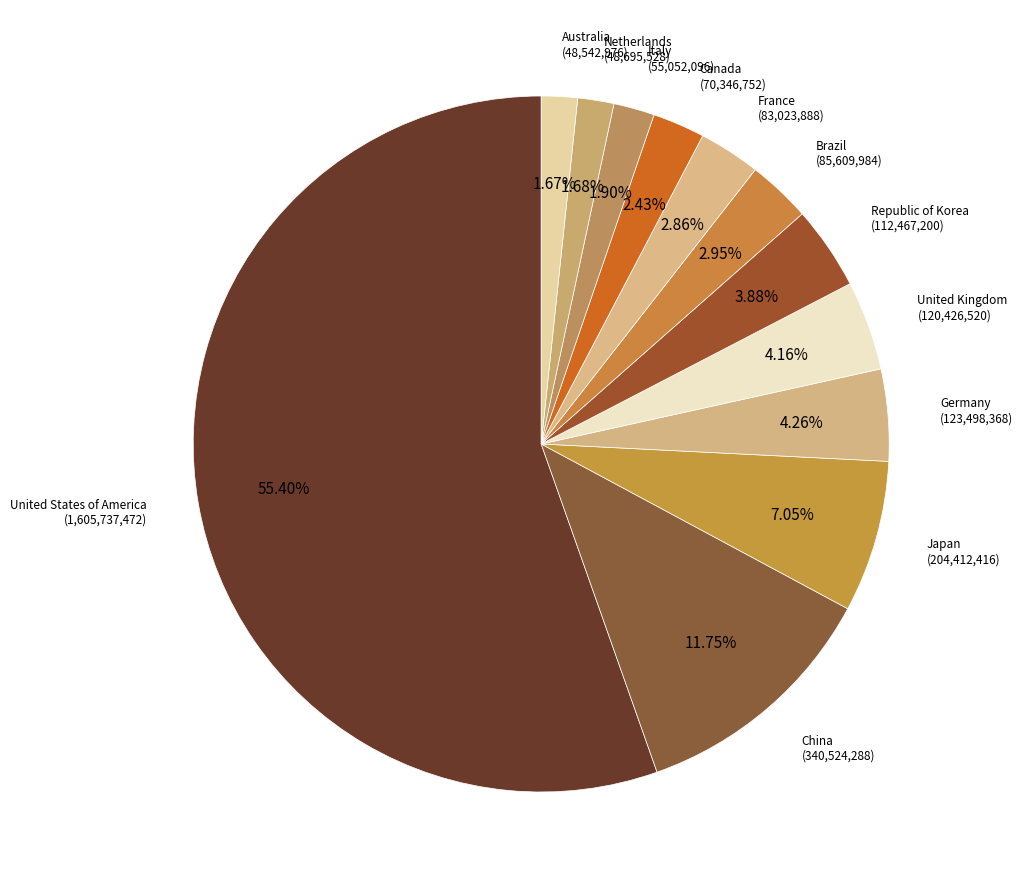

Which category has the biggest portion of the pie?

United States of America